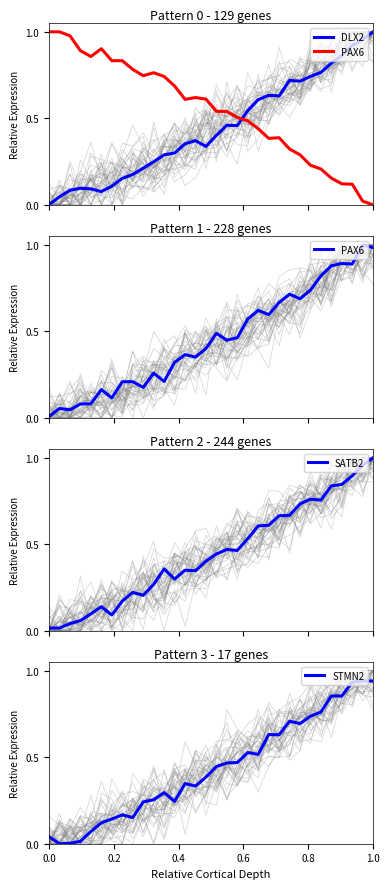

Which series has the largest total across all categories?

PAX6